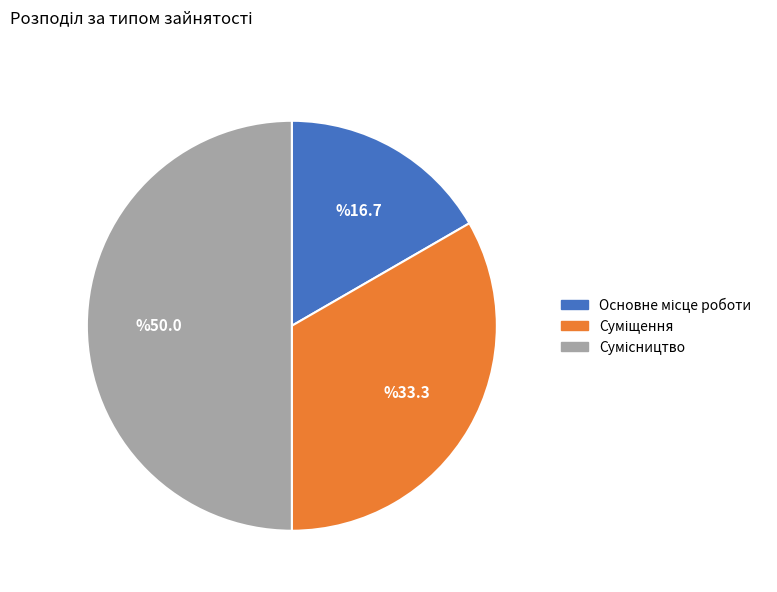

What is the largest slice in the pie chart?

Сумісництво